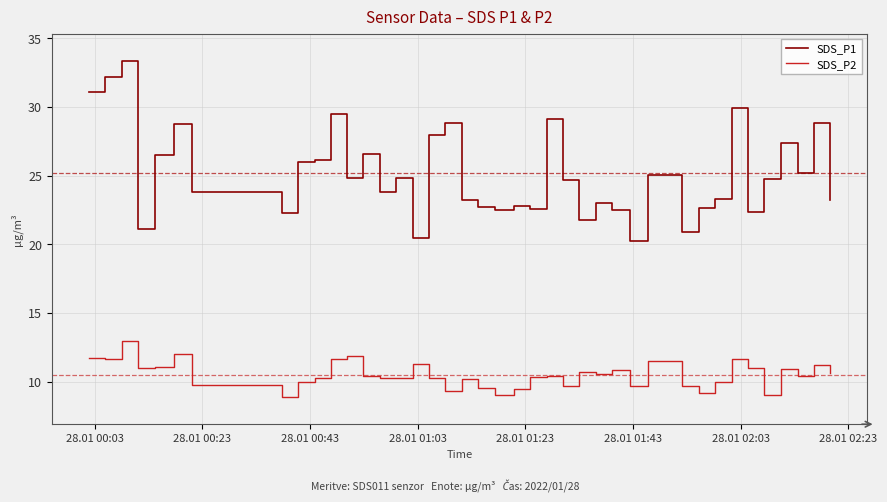

True or false: SDS_P2 and SDS_P1 intersect in this chart.

False